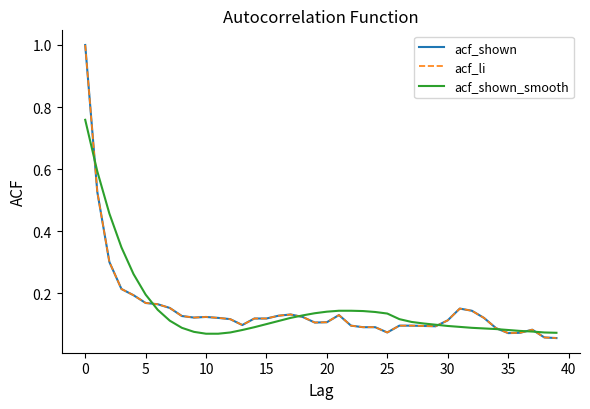

At how many categories does at least one series exceed 0?

40